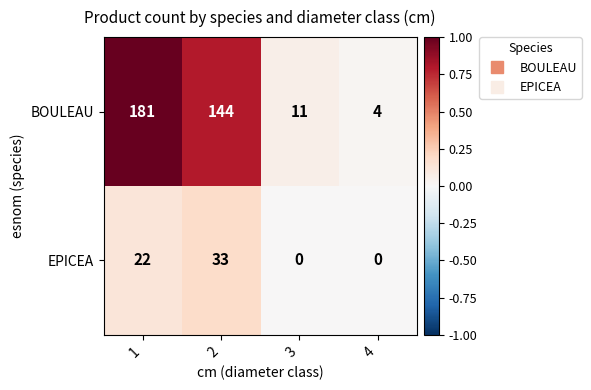

True or false: EPICEA has a value of 0 at 4.

True